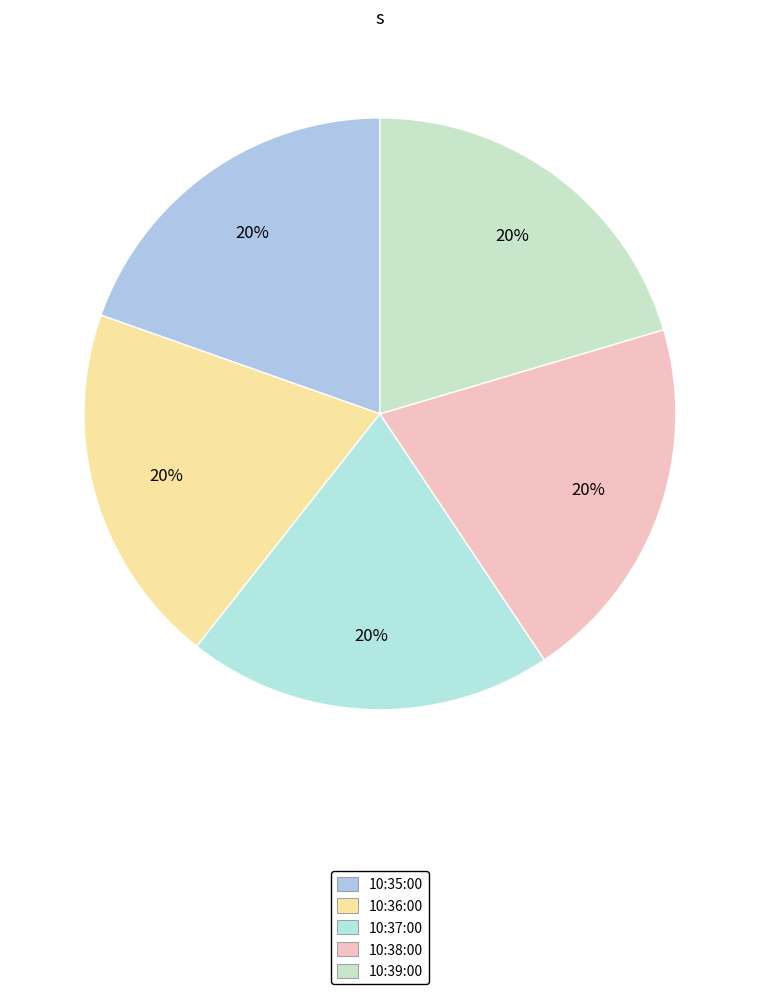

To the nearest percent, what portion does 10:38:00 represent?

20%